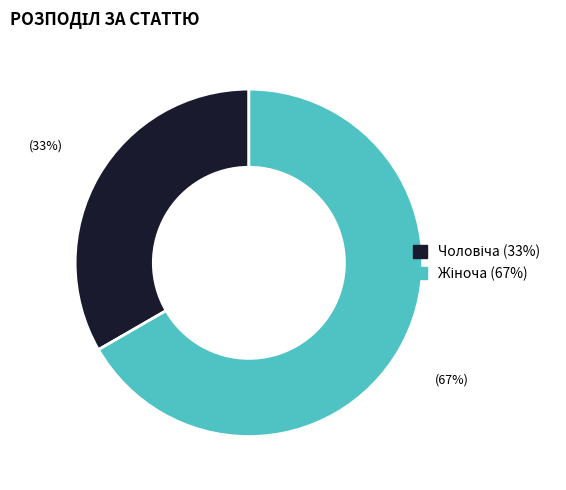

To the nearest percent, what is the average slice percentage?

50%